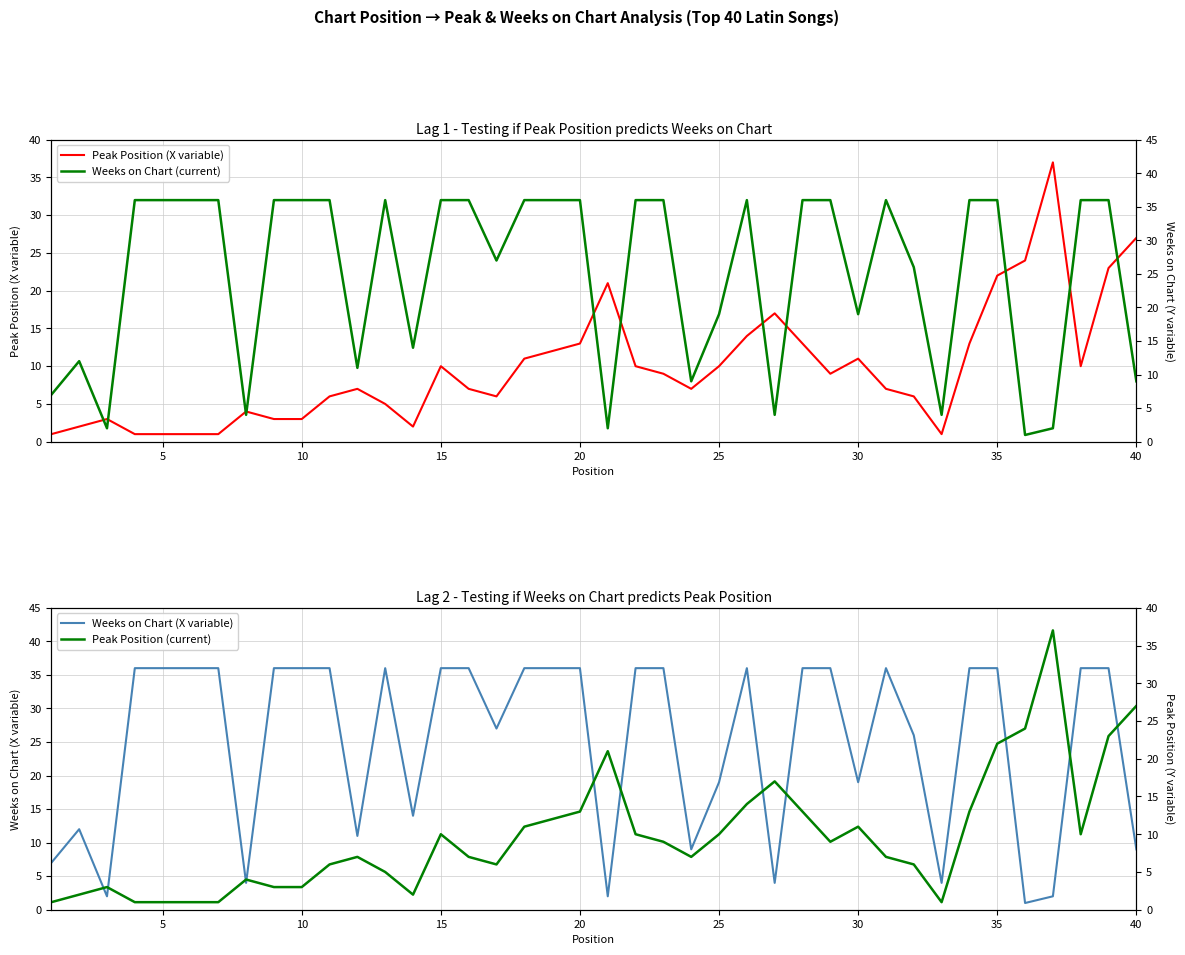

What is the average value of the Weeks on Chart (X variable) series?

25